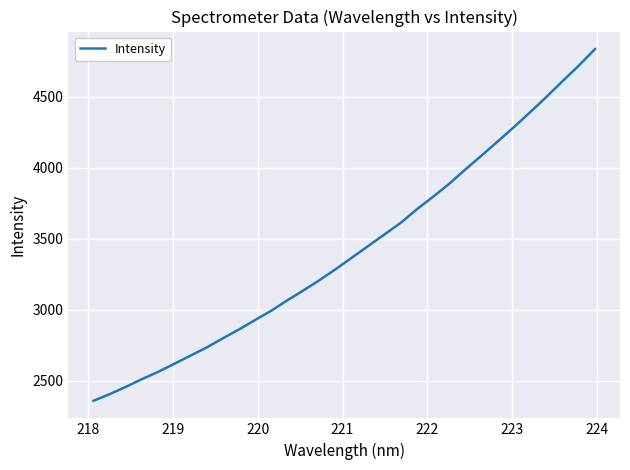

What is the difference between the maximum and minimum values?

2479.0